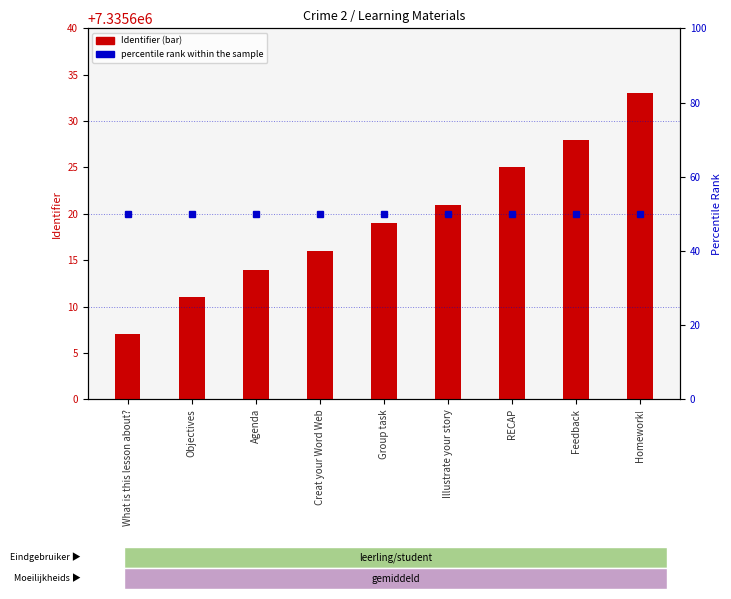

At how many categories does at least one series exceed 34?

9